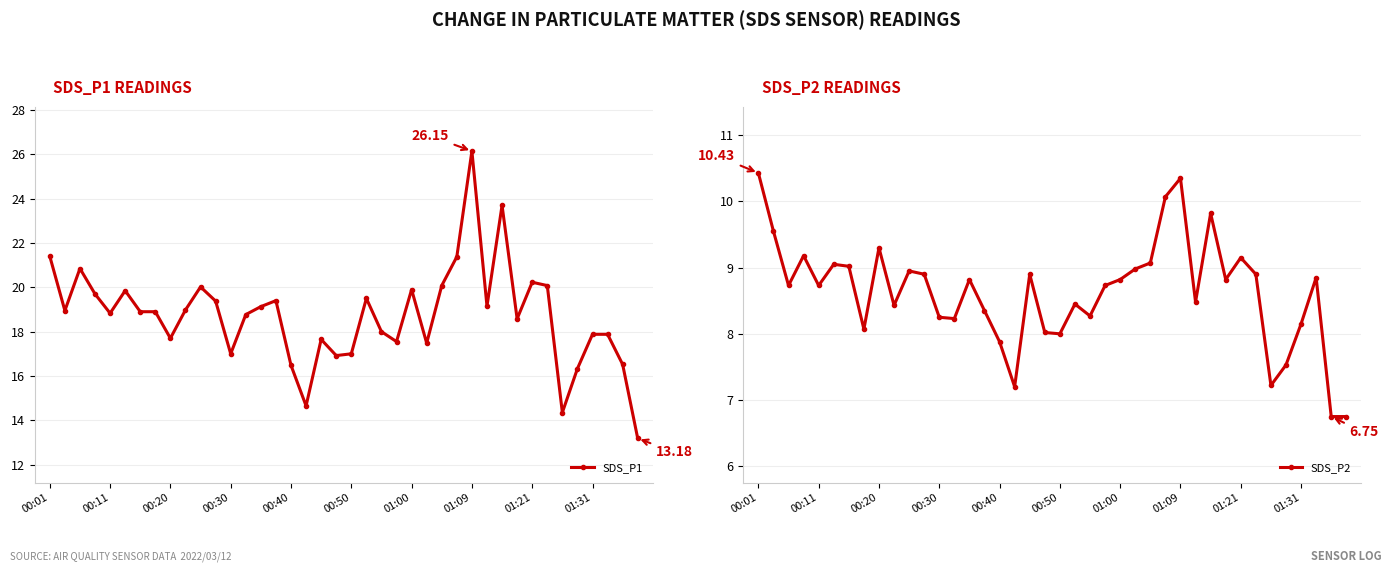

Reading left to right, transcribe all the data shown in this chart.

SDS_P1: 21.4	18.9	20.9	19.7	18.8	19.9	18.9	18.9	17.7	19.0	20.0	19.4	17.0	18.8	19.1	19.4	16.5	14.7	17.6	16.9	17.0	19.5	18.0	17.6	19.9	17.5	20.1	21.4	26.1	19.1	23.7	18.6	20.2	20.1	14.3	16.3	17.9	17.9	16.5	13.2
SDS_P2: 10.4	9.6	8.7	9.2	8.7	9.1	9.0	8.1	9.3	8.4	8.9	8.9	8.2	8.2	8.8	8.3	7.9	7.2	8.9	8.0	8.0	8.4	8.3	8.7	8.8	9.0	9.1	10.1	10.3	8.5	9.8	8.8	9.2	8.9	7.2	7.5	8.2	8.8	6.8	6.8